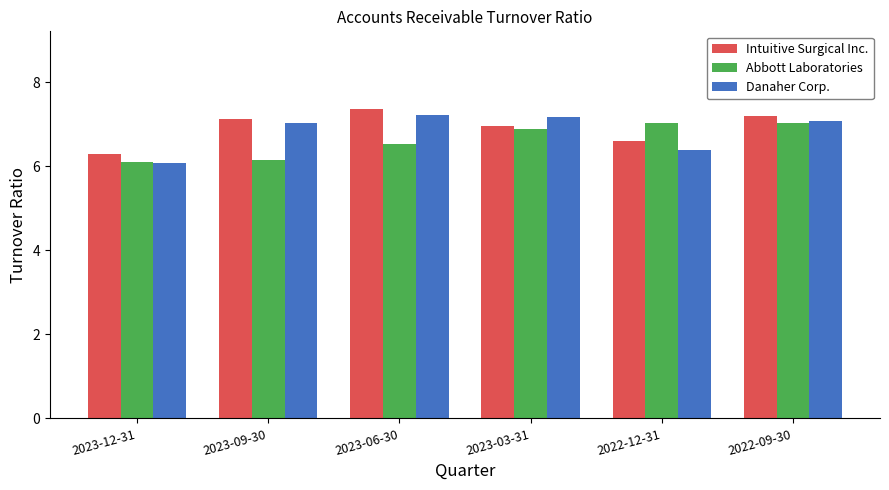

At which label is Intuitive Surgical Inc. closest to 6?

2023-12-31